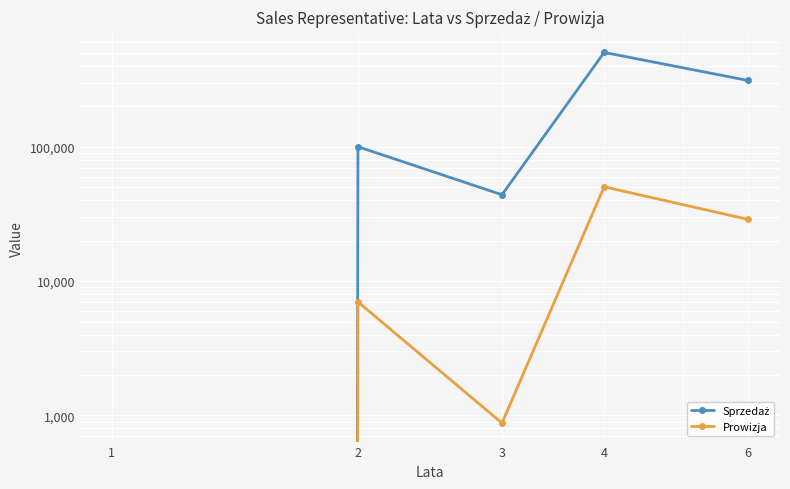

True or false: Prowizja and Sprzedaż cross at least once.

False